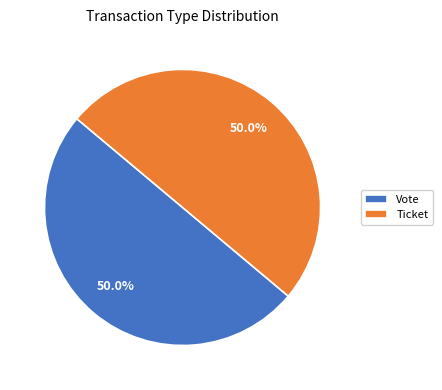

What is the total percentage of Vote and Ticket?

100.0%